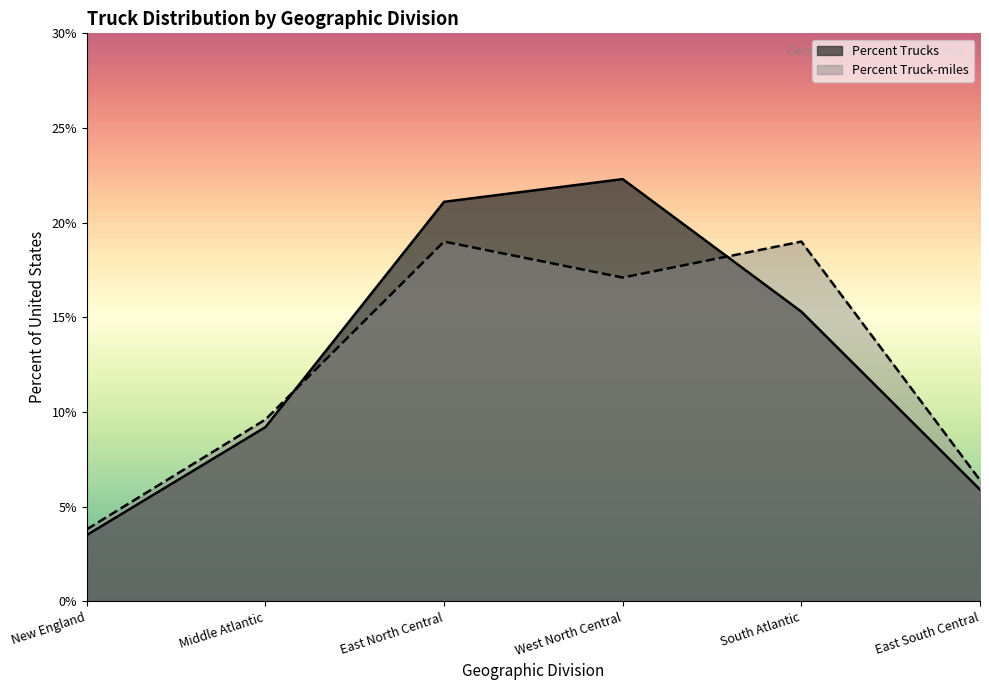

True or false: Percent Trucks has a value of 3.5 at New England.

True